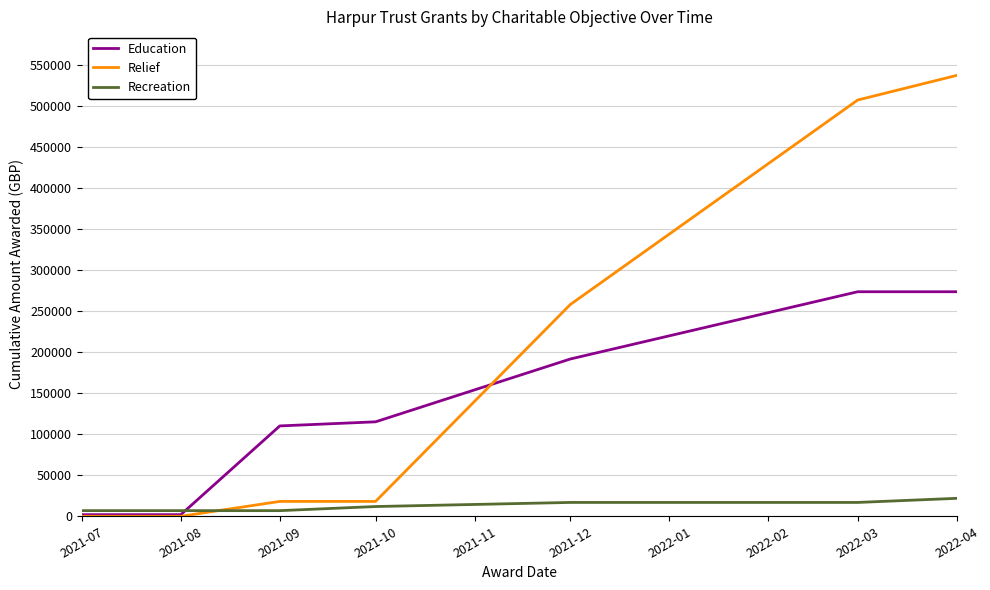

Which category has the highest value across all series?

2022-04